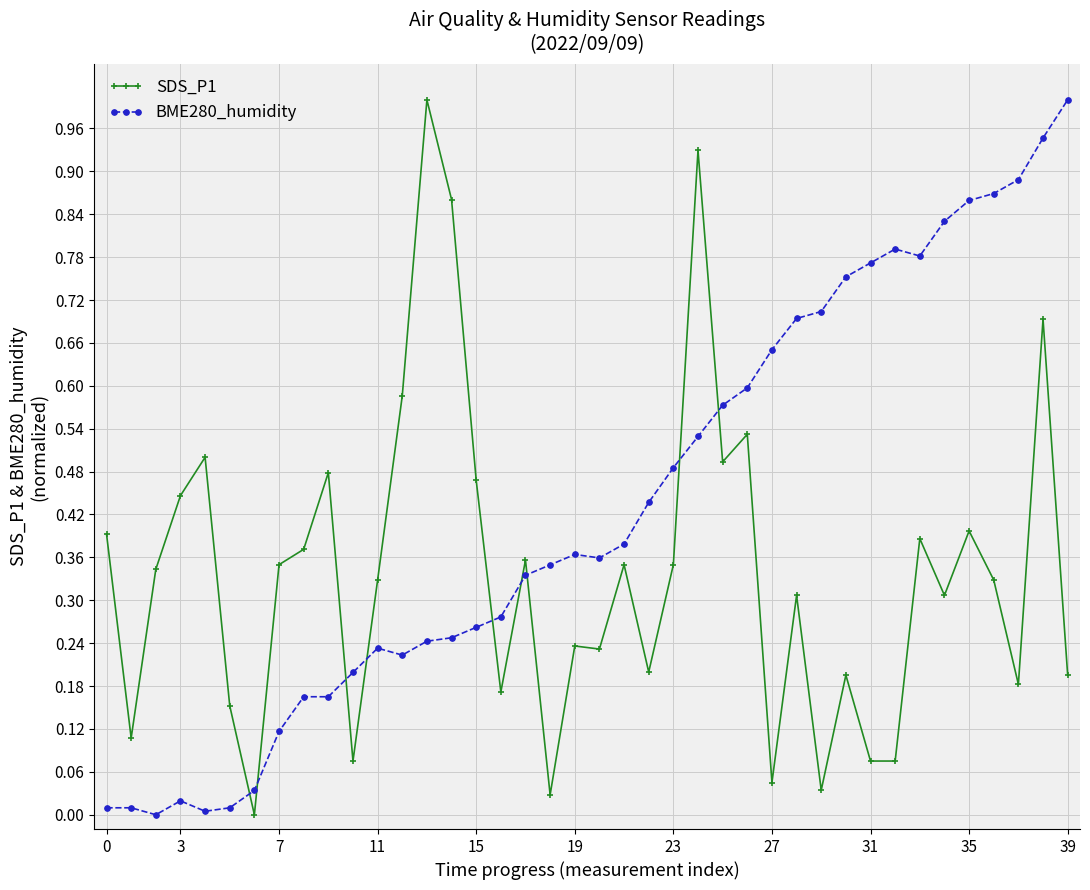

How many positive values does the SDS_P1 series have?

39